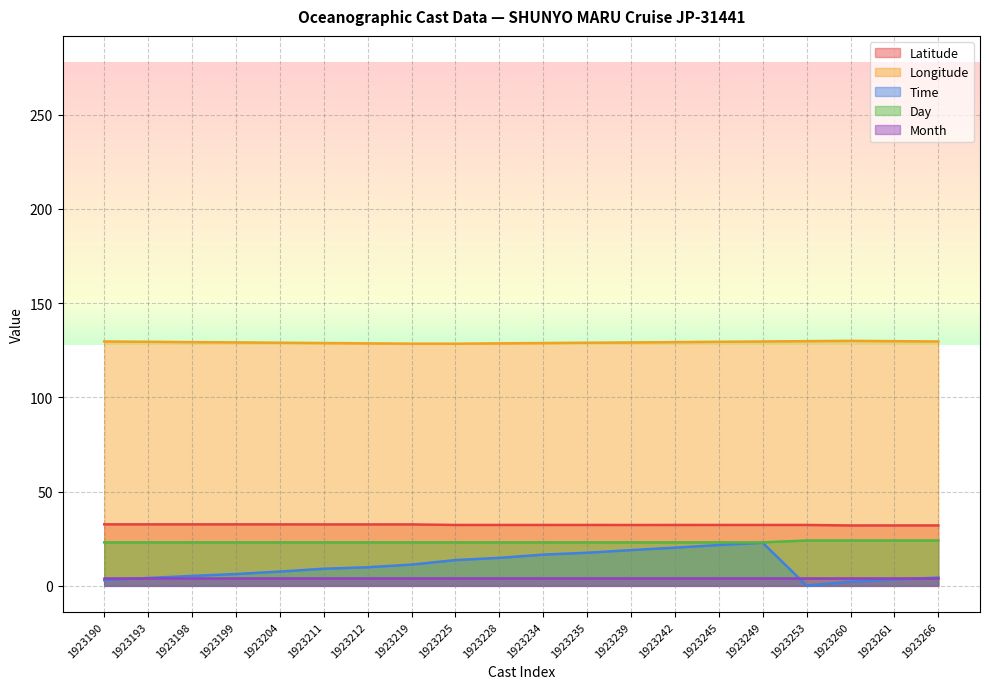

Is it true that Longitude equals 129.8 at 1923261?

True